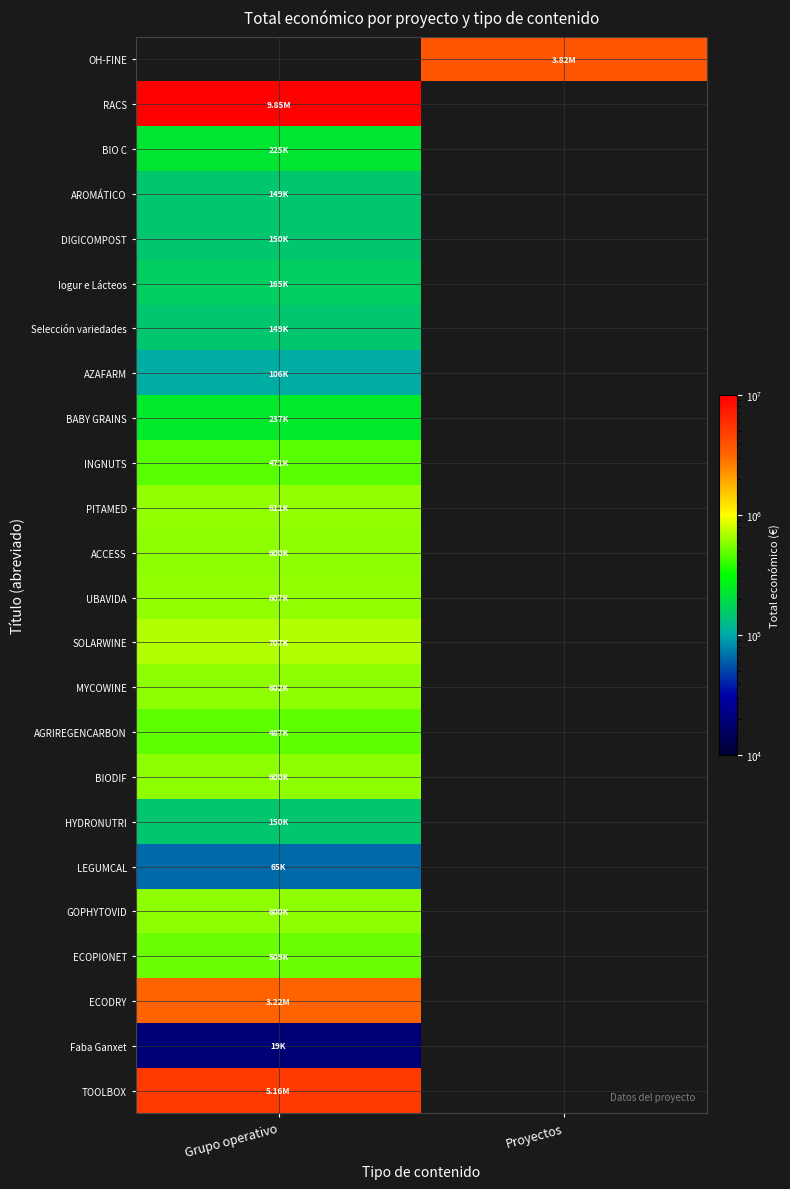

Reading right to left, what are all the values shown in this chart?

OH-FINE: Proyectos=3823271	Grupo operativo=0
RACS: Proyectos=0	Grupo operativo=9847932
BIO C: Proyectos=0	Grupo operativo=224878
AROMÁTICO: Proyectos=0	Grupo operativo=149400
DIGICOMPOST: Proyectos=0	Grupo operativo=150000
Iogur e Lácteos: Proyectos=0	Grupo operativo=164600
Selección variedades: Proyectos=0	Grupo operativo=149419
AZAFARM: Proyectos=0	Grupo operativo=105516
BABY GRAINS: Proyectos=0	Grupo operativo=237042
INGNUTS: Proyectos=0	Grupo operativo=470675
PITAMED: Proyectos=0	Grupo operativo=610889
ACCESS: Proyectos=0	Grupo operativo=599779
UBAVIDA: Proyectos=0	Grupo operativo=607342
SOLARWINE: Proyectos=0	Grupo operativo=706697
MYCOWINE: Proyectos=0	Grupo operativo=602295
AGRIREGENCARBON: Proyectos=0	Grupo operativo=486756
BIODIF: Proyectos=0	Grupo operativo=599927
HYDRONUTRI: Proyectos=0	Grupo operativo=150000
LEGUMCAL: Proyectos=0	Grupo operativo=64630
GOPHYTOVID: Proyectos=0	Grupo operativo=599806
ECOPIONET: Proyectos=0	Grupo operativo=509019
ECODRY: Proyectos=0	Grupo operativo=3223608
Faba Ganxet: Proyectos=0	Grupo operativo=18970
TOOLBOX: Proyectos=0	Grupo operativo=5163335